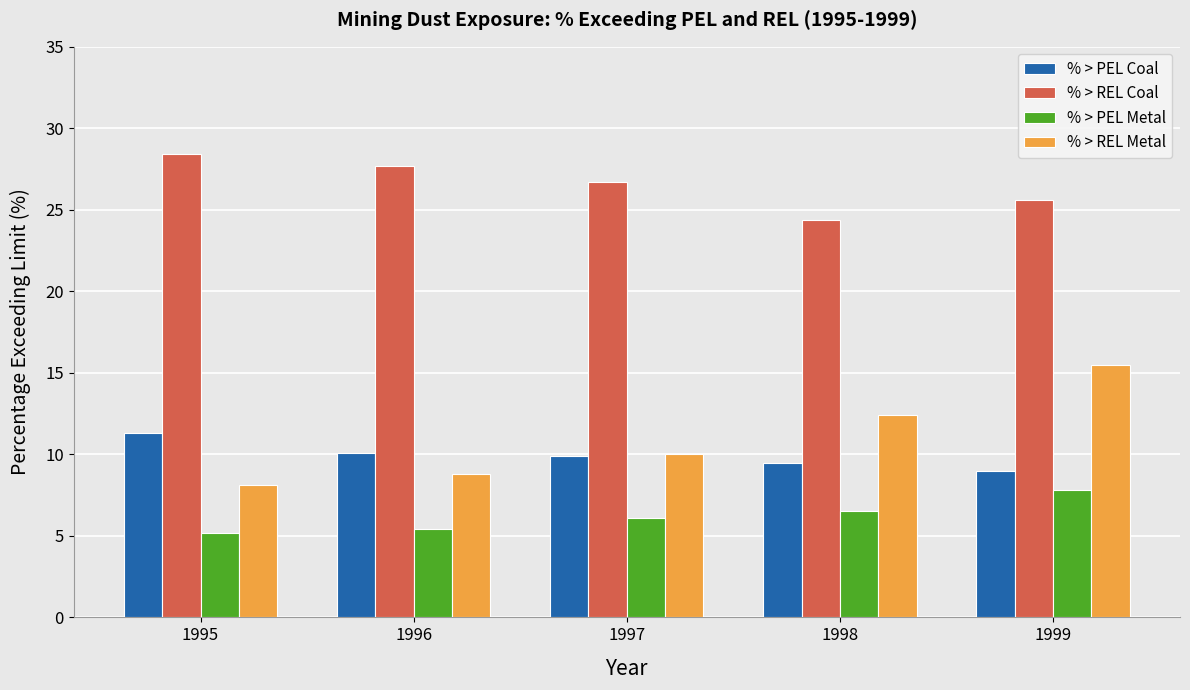

What is the minimum value shown in the chart?

5.2